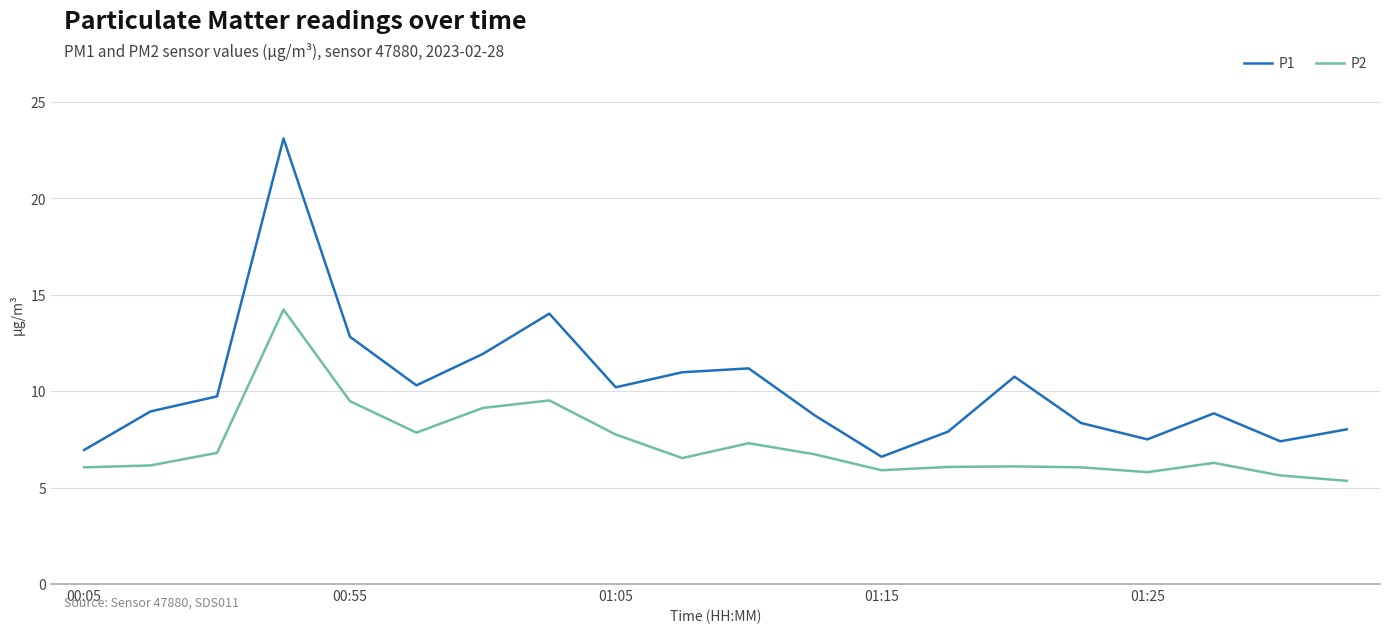

Does the chart have visible grid lines?

Yes